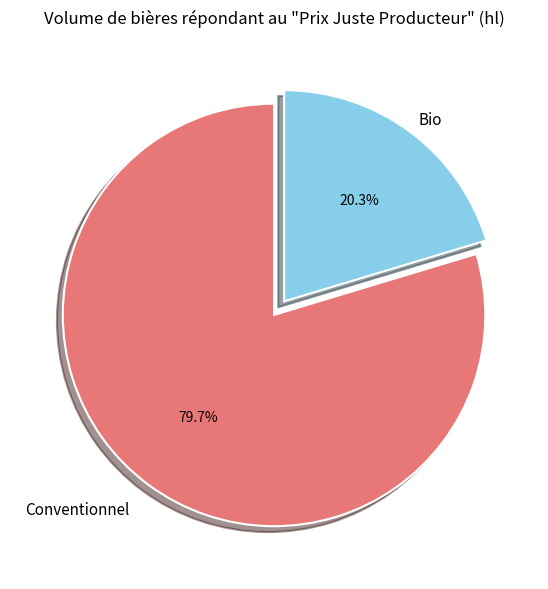

To the nearest percent, what is the difference between the largest and smallest slice percentages?

59%